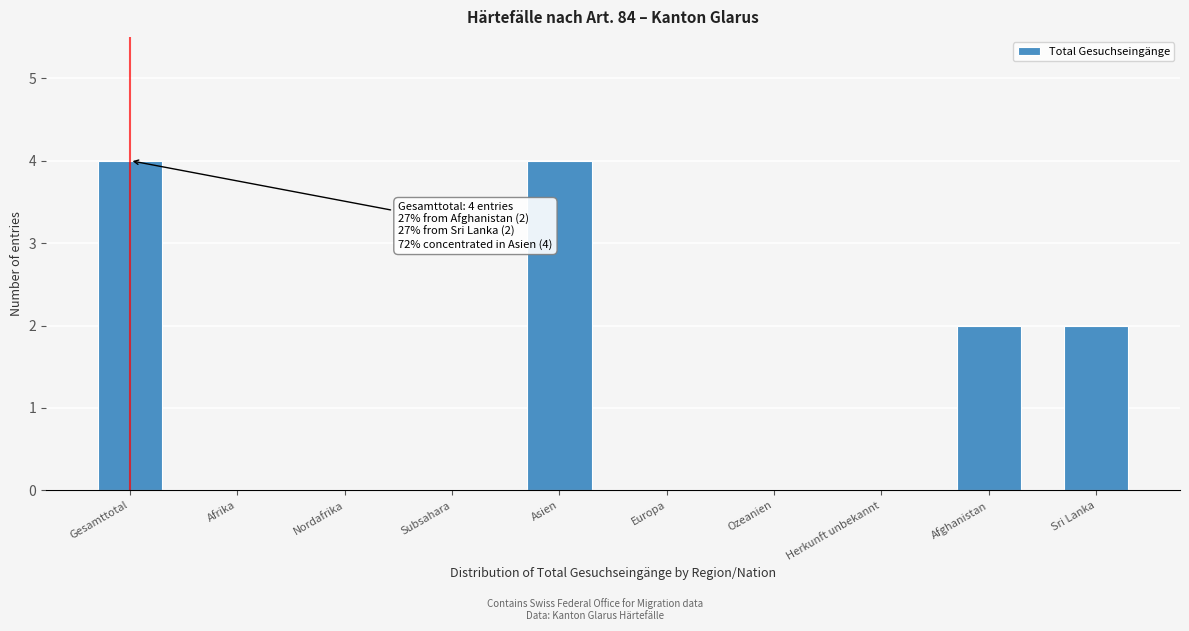

Reading left to right, transcribe all the data shown in this chart.

Gesamttotal=4	Afrika=0	Nordafrika=0	Subsahara=0	Asien=4	Europa=0	Ozeanien=0	Herkunft unbekannt=0	Afghanistan=2	Sri Lanka=2